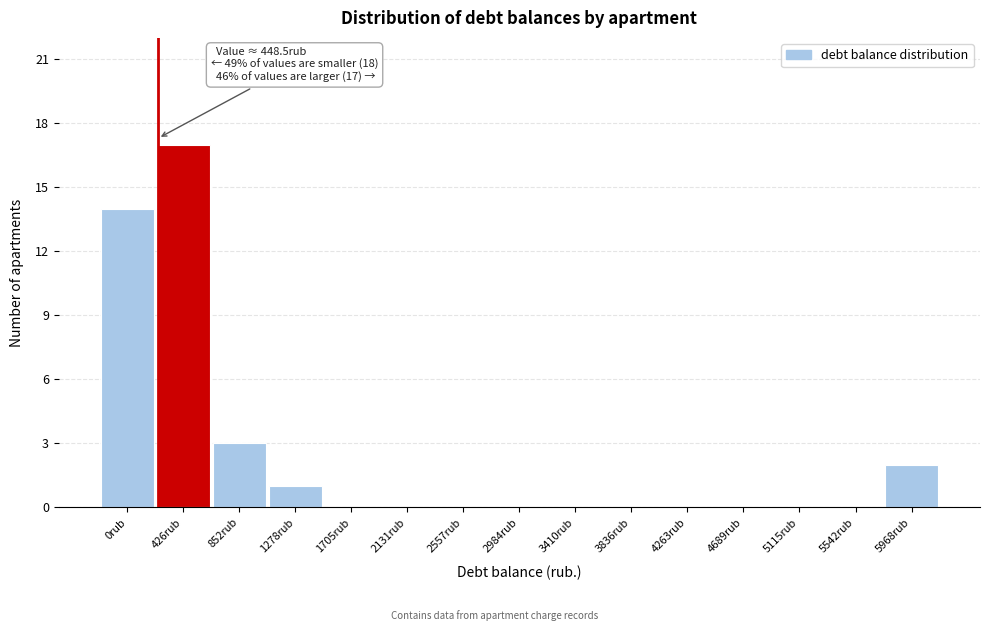

Reading left to right, transcribe all the data shown in this chart.

0rub=14	426rub=17	852rub=3	1278rub=1	1705rub=0	2131rub=0	2557rub=0	2984rub=0	3410rub=0	3836rub=0	4263rub=0	4689rub=0	5115rub=0	5542rub=0	5968rub=2